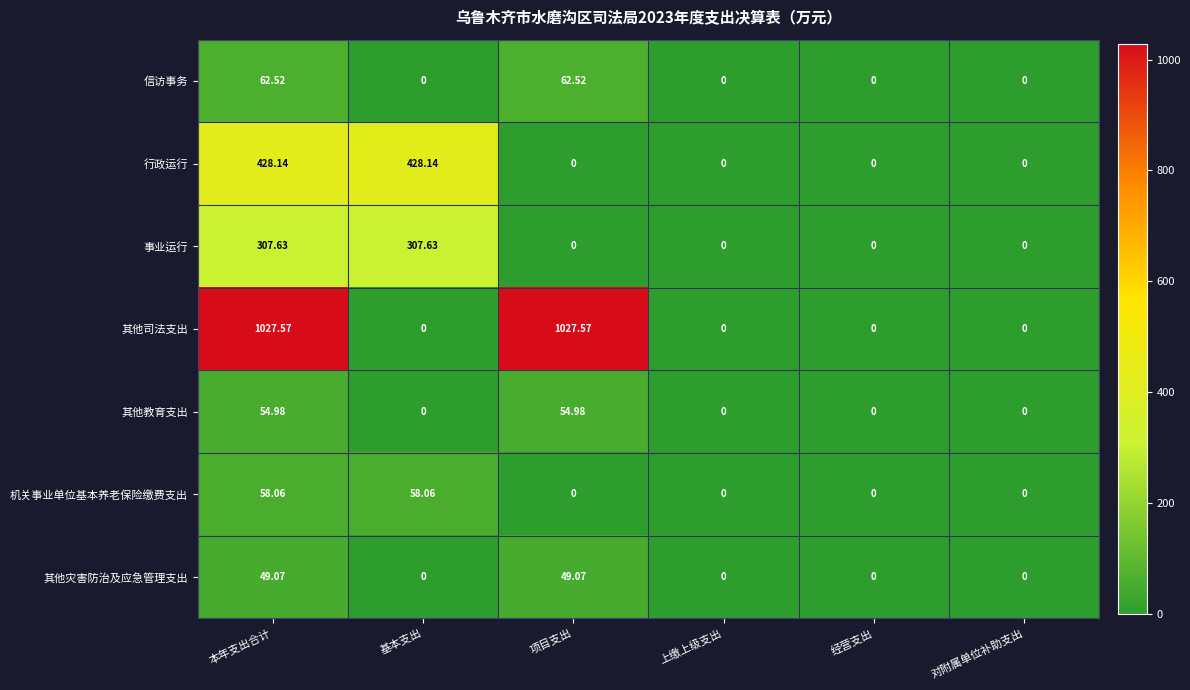

Which series has the widest spread of values?

其他司法支出